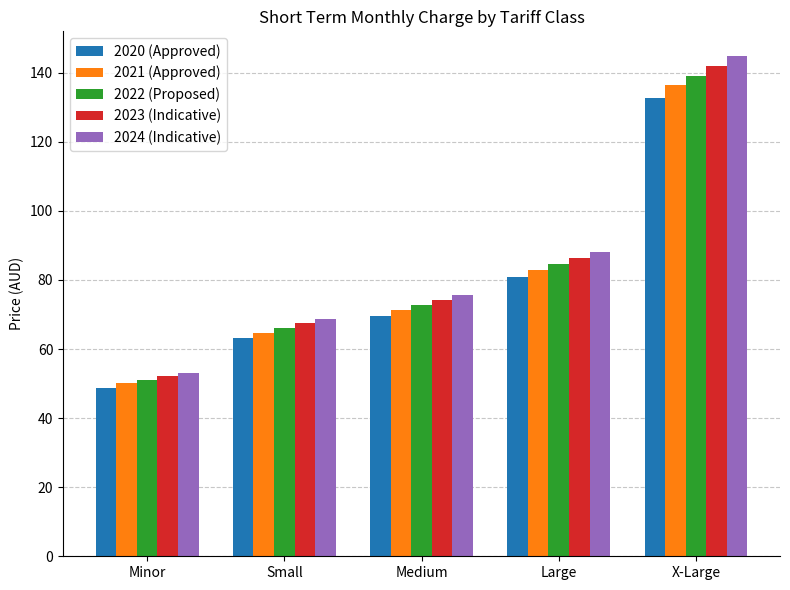

At which category does the chart reach its minimum across all series?

Minor